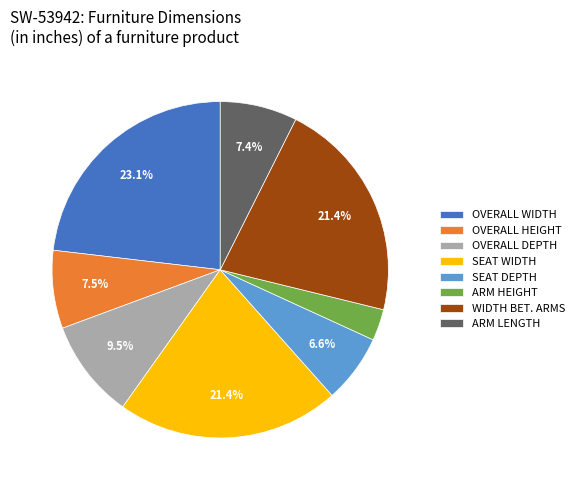

Does any single category account for the majority?

No